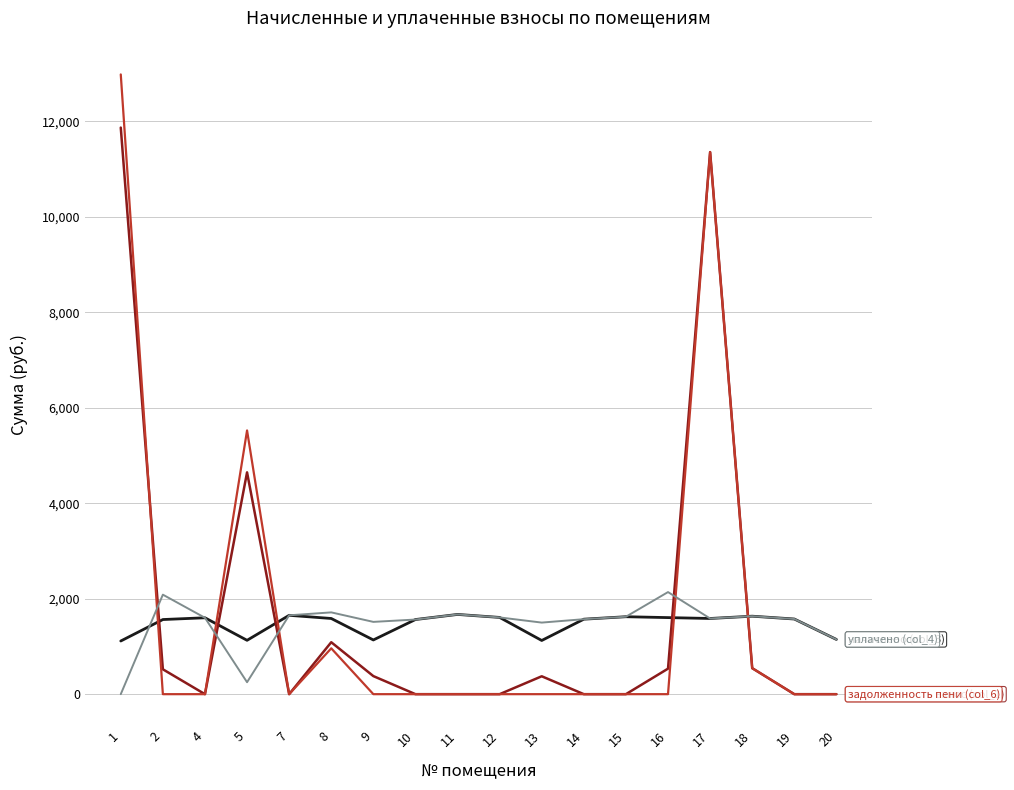

What is the difference between the highest and lowest values at 7?

1651.8